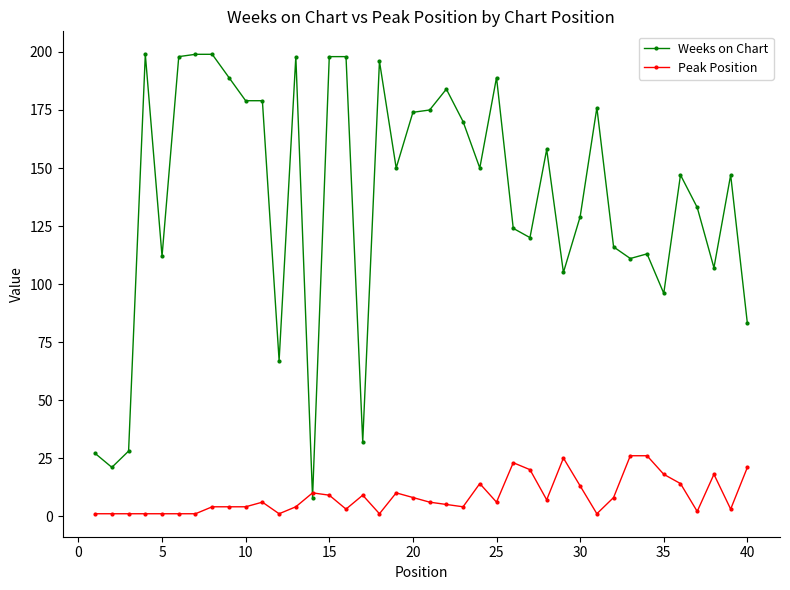

True or false: Peak Position has more than 0 interior local peaks.

True